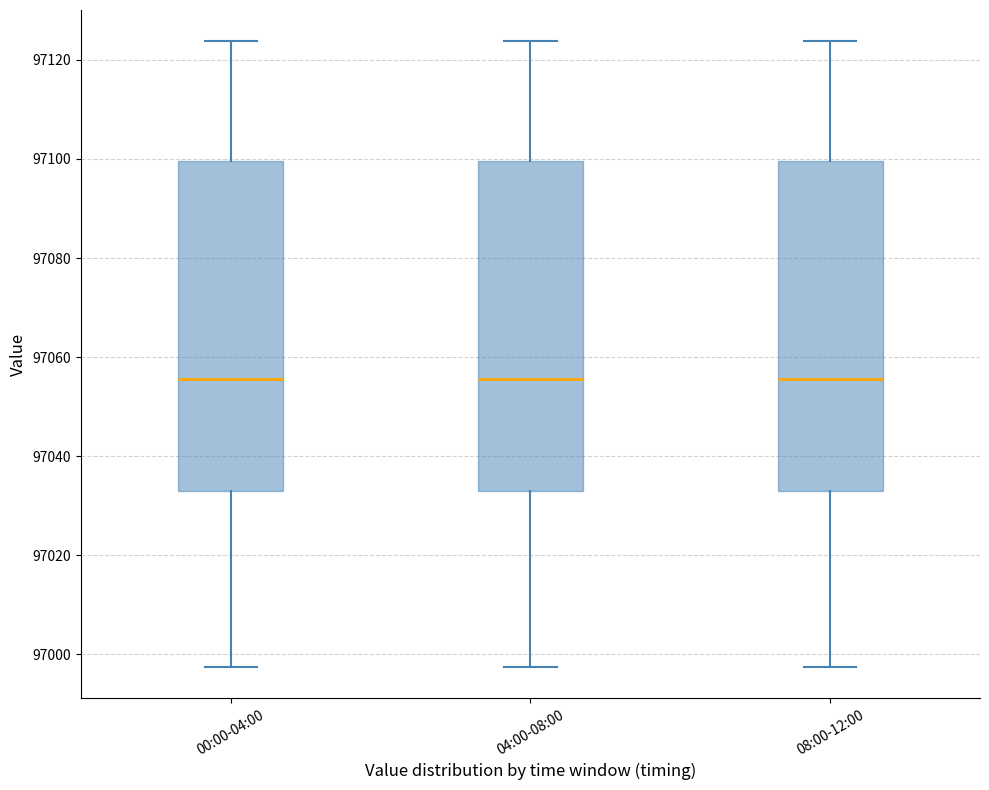

Reading left to right, read every box against the y-axis: the position of its median line, the range the box covers, and the ends of its whiskers. The values are not printed on the chart, so give them approximately, as read against the axis.

00:00-04:00: median 97056, box 97034 to 97100, whiskers 96998 to 97124
04:00-08:00: median 97056, box 97034 to 97100, whiskers 96998 to 97124
08:00-12:00: median 97056, box 97034 to 97100, whiskers 96998 to 97124